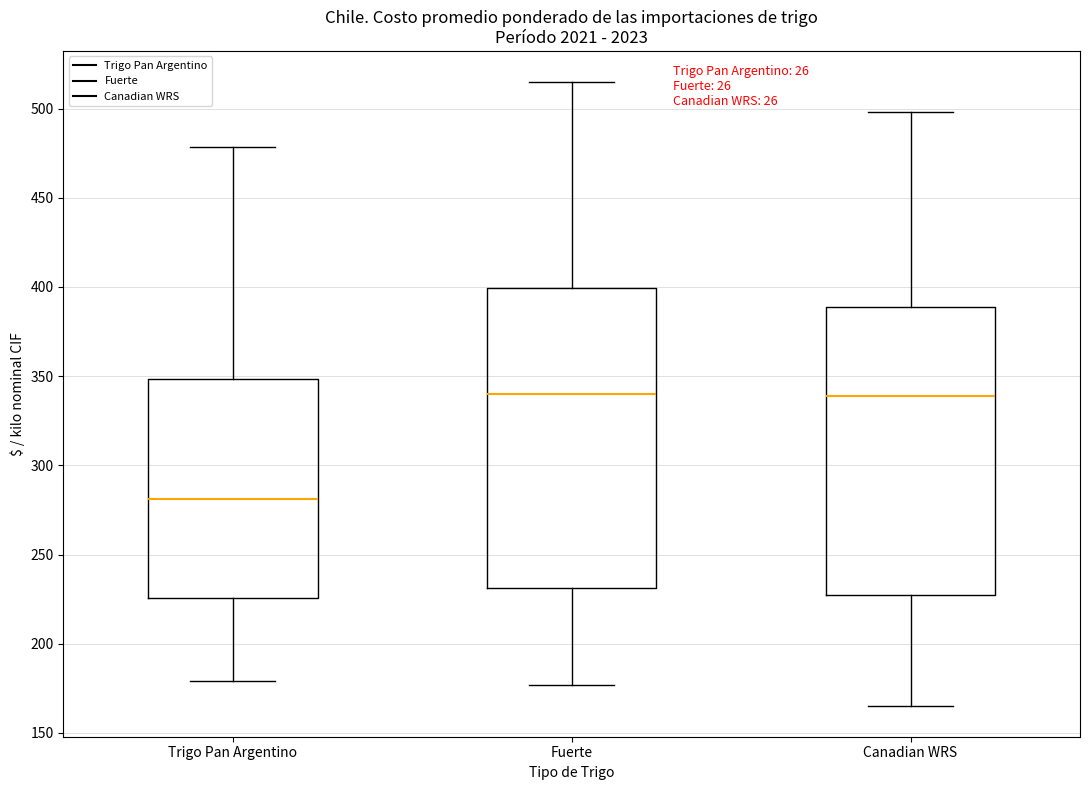

Reading left to right, transcribe this box plot: for each box, give where its median line is, the range the box spans, and where its two whiskers end, as read against the y-axis. The values are not printed on the chart, so give them approximately, as read against the axis.

Trigo Pan Argentino: median 280, box 225 to 350, whiskers 180 to 480
Fuerte: median 340, box 230 to 400, whiskers 175 to 515
Canadian WRS: median 340, box 230 to 390, whiskers 165 to 500